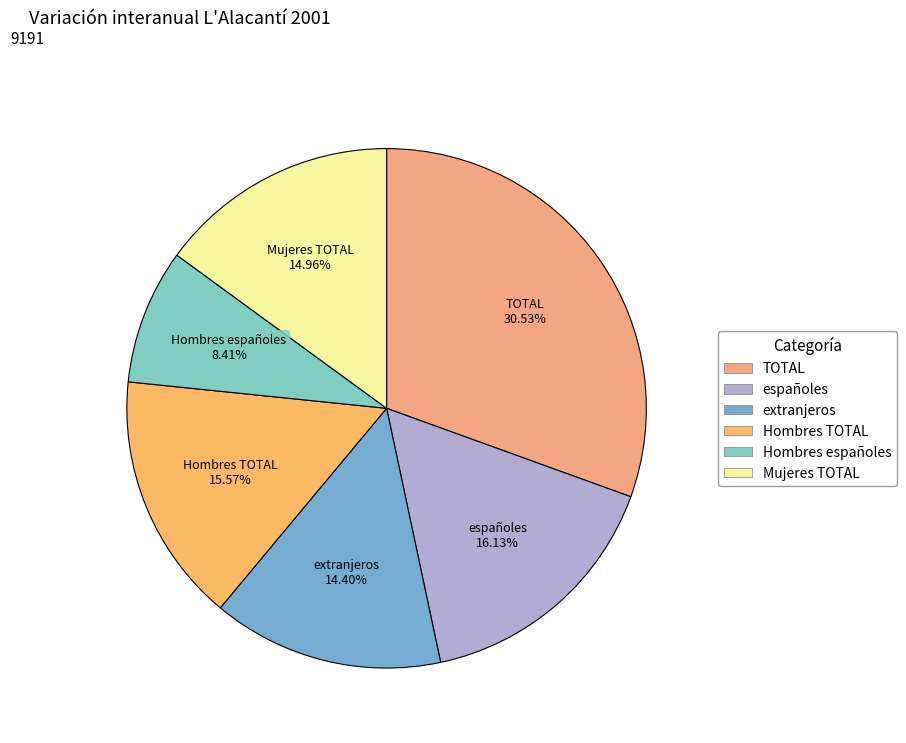

Count the number of slices in the pie.

6